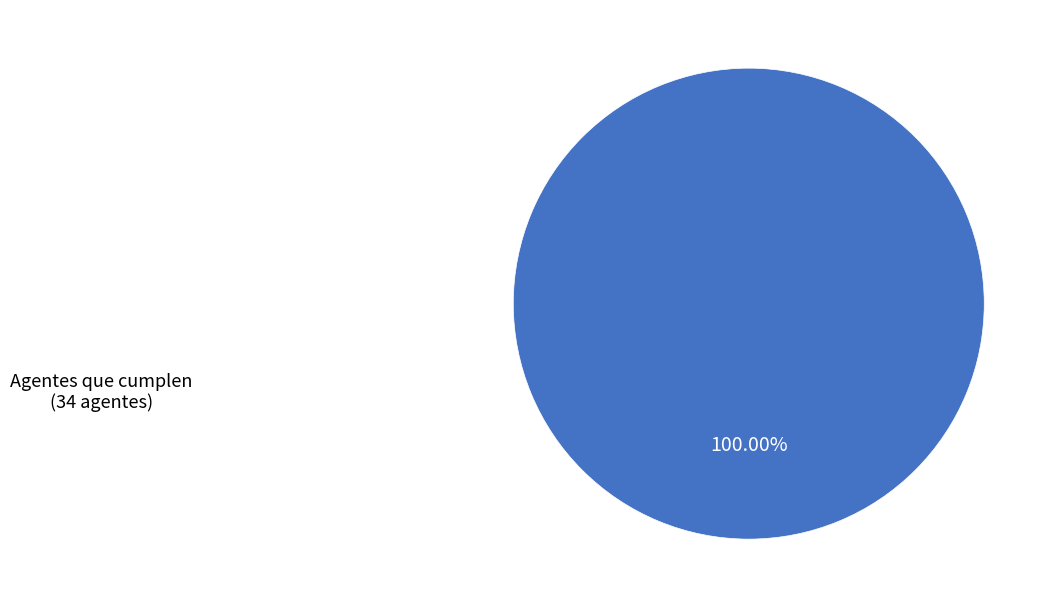

What is the majority slice?

Agentes que cumplen